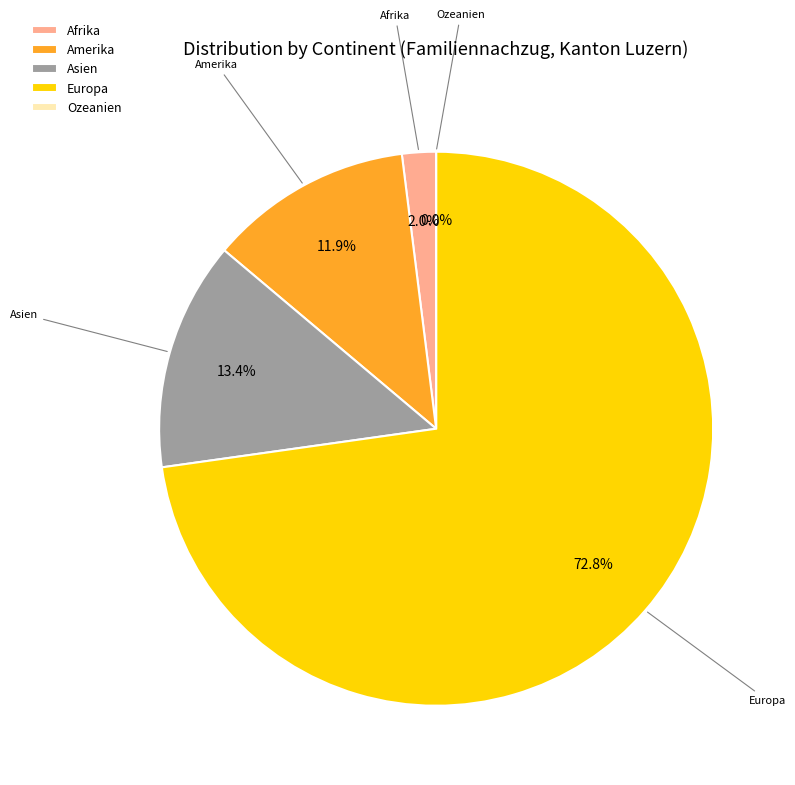

Between Ozeanien and Amerika, which is larger?

Amerika